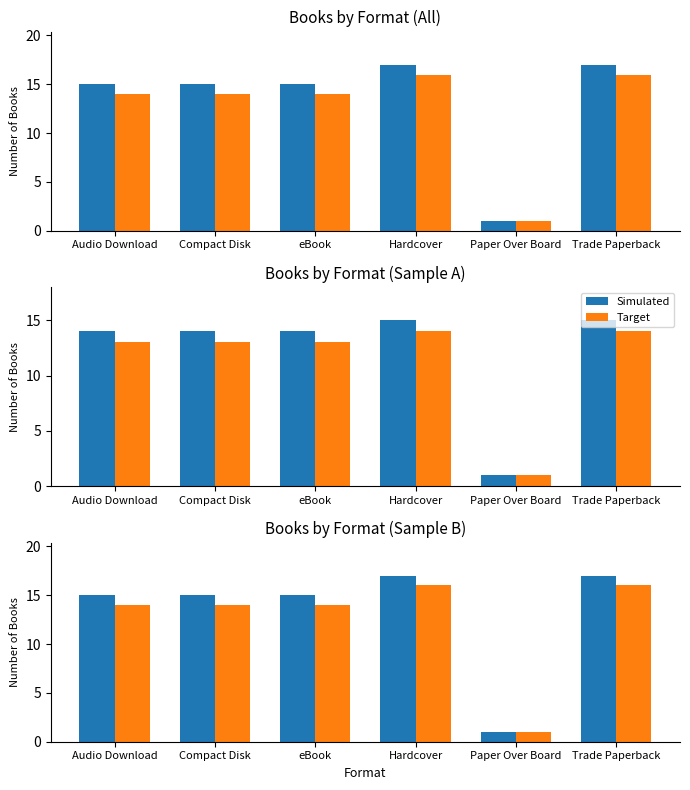

Are the bars horizontal?

No